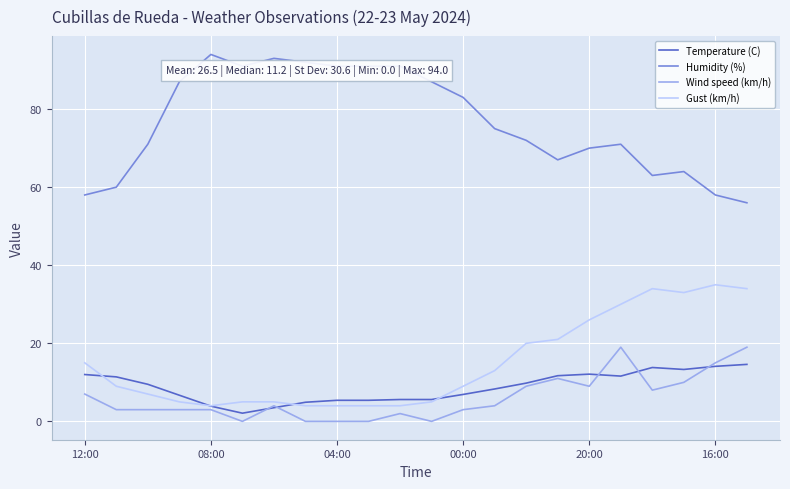

List the series in order of their peak value, highest first.

Humidity (%), Gust (km/h), Wind speed (km/h), Temperature (C)